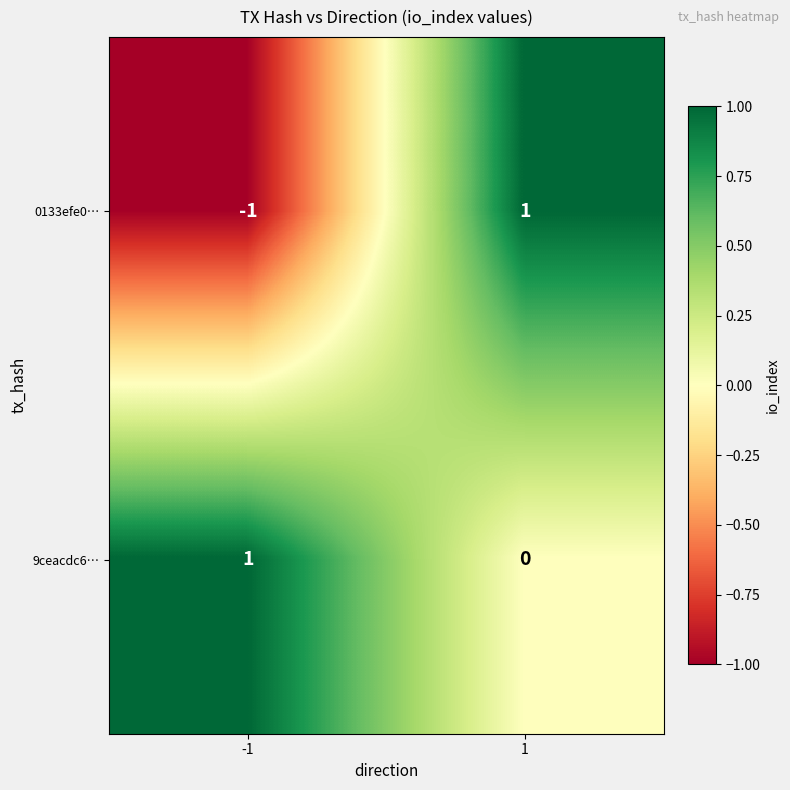

Which series has the largest total across all categories?

9ceacdc6…